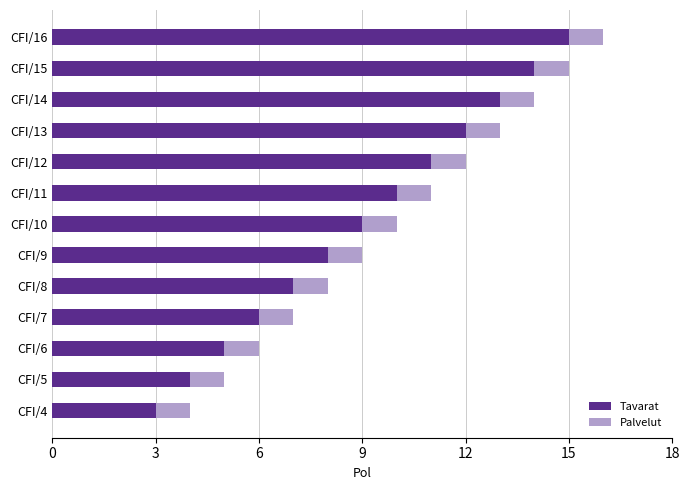

What is the sum of all Tavarat values?

117